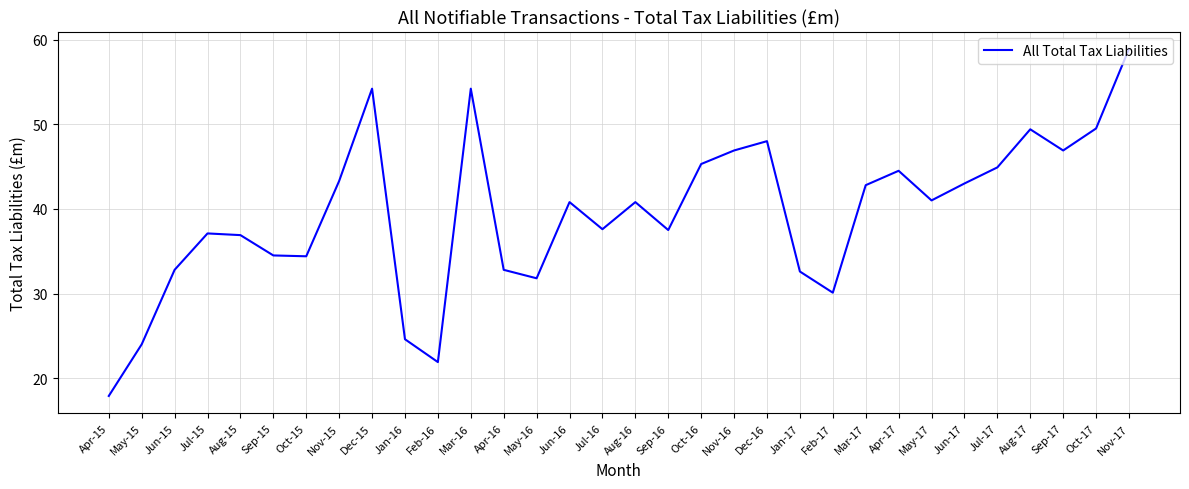

Is it true that the value at Jul-16 is 37.6?

True